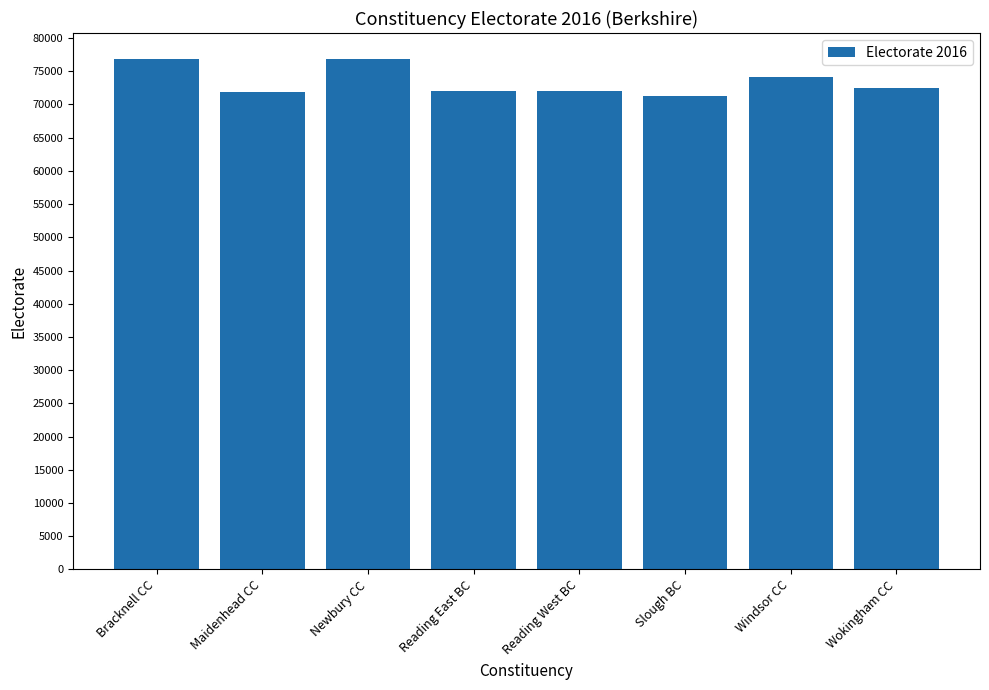

What is the smallest value displayed?

71317